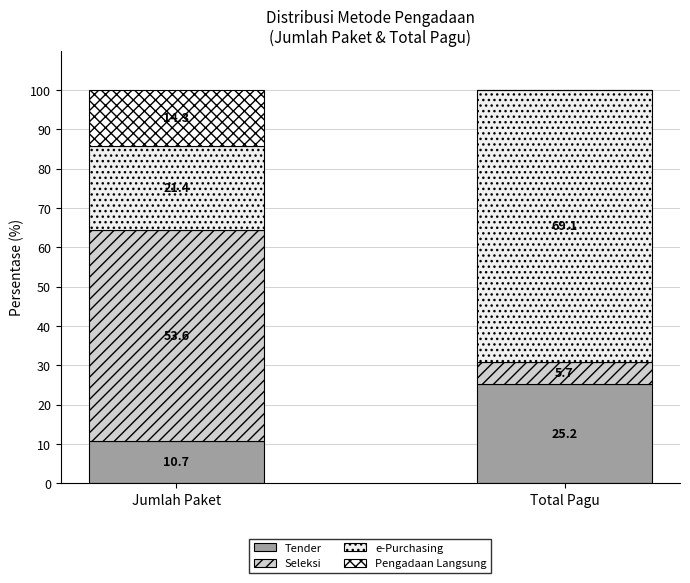

Where is Tender nearest to the value 17?

Jumlah Paket